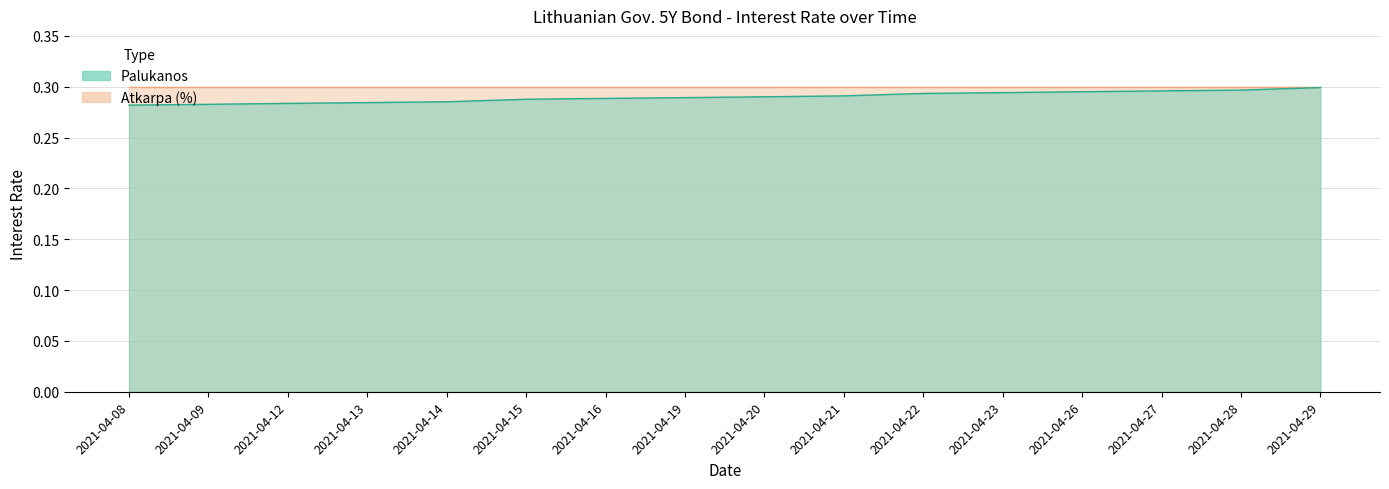

Does the chart have visible grid lines?

Yes